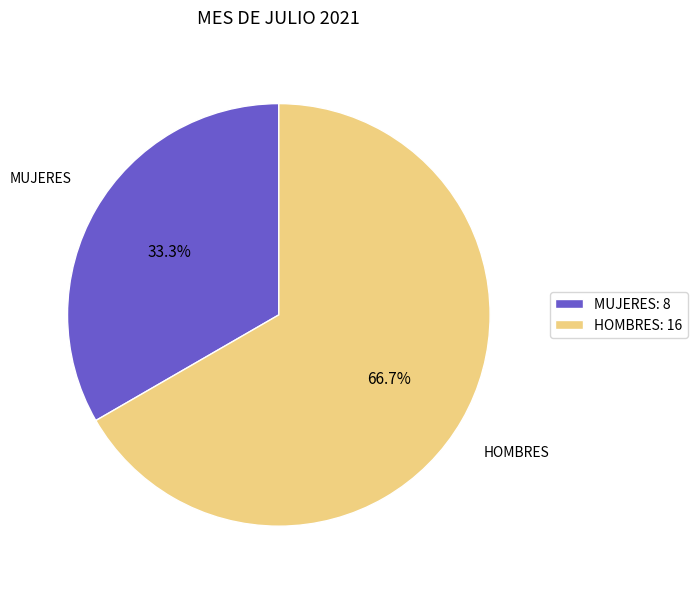

True or false: MUJERES accounts for 47% of the total.

False